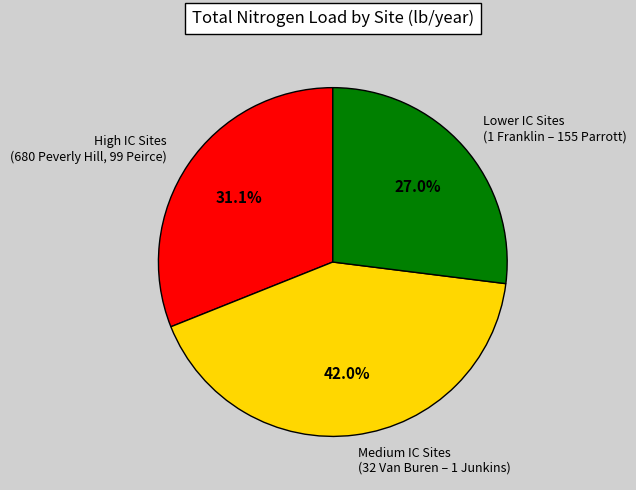

Count the number of slices in the pie.

3